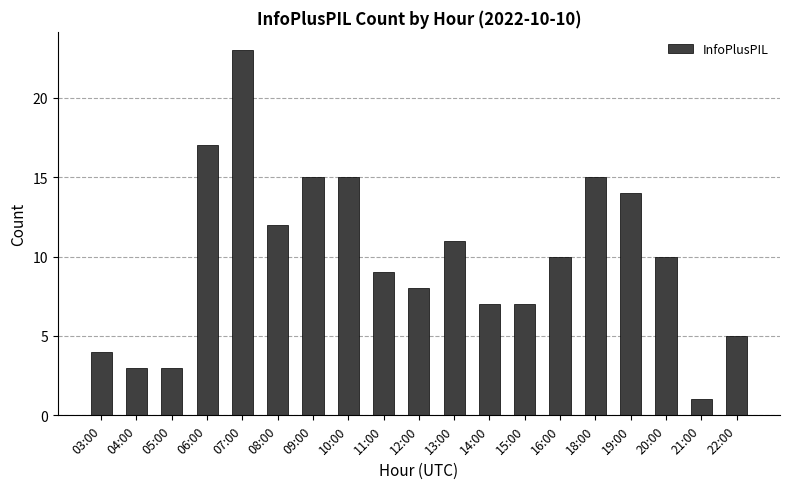

Is it true that the value at 18:00 is 15?

True